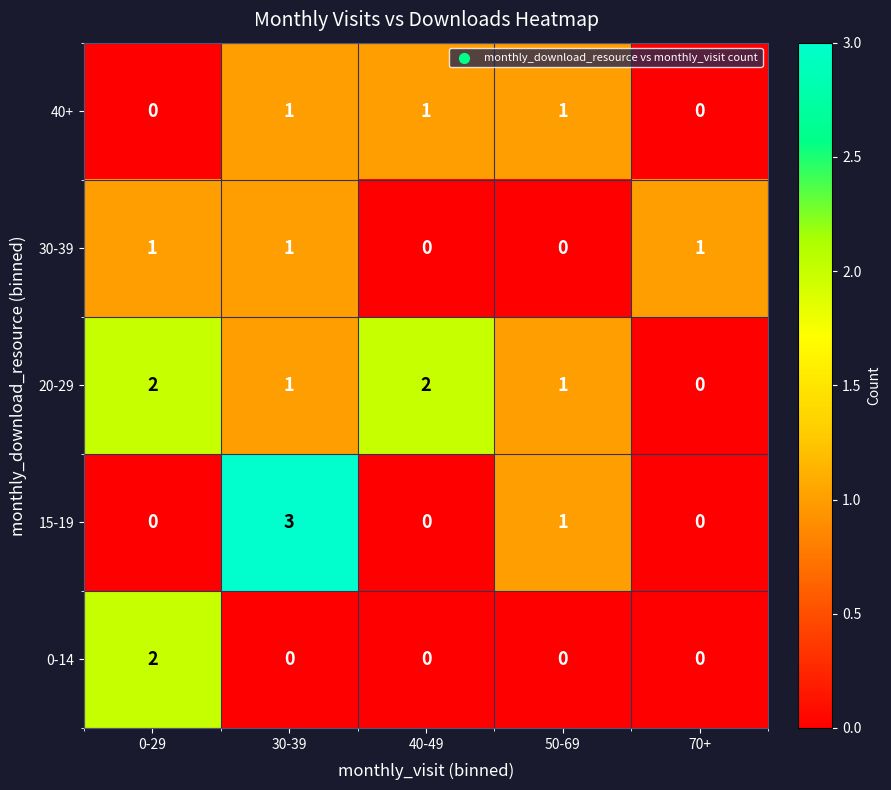

How many distinct data groups are displayed?

5